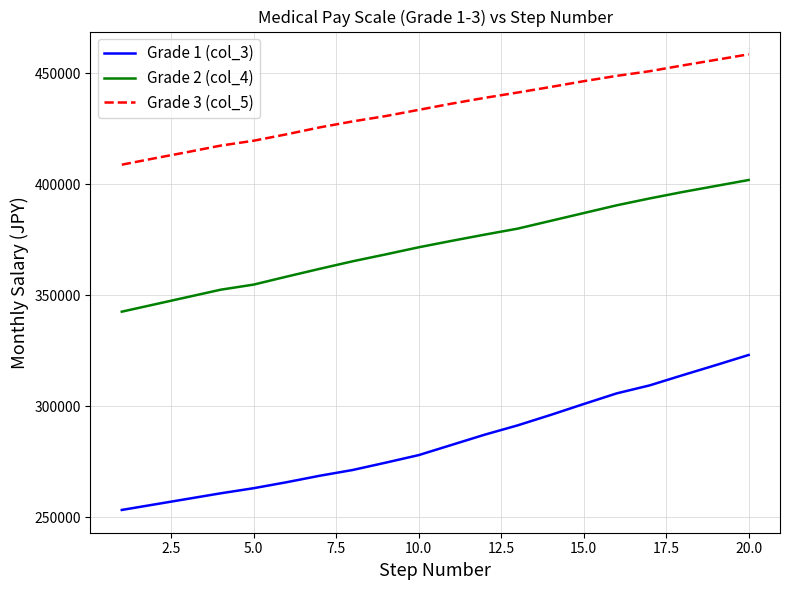

What is the minimum value shown in the chart?

253300